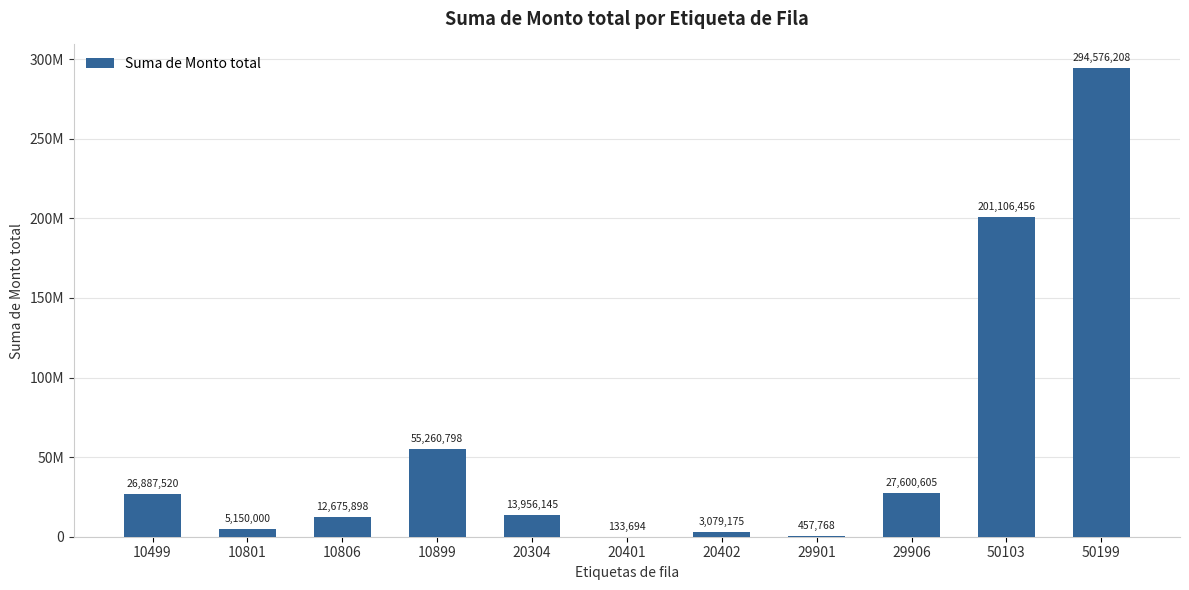

Rank the categories by value from lowest to highest.

20401, 29901, 20402, 10801, 10806, 20304, 10499, 29906, 10899, 50103, 50199